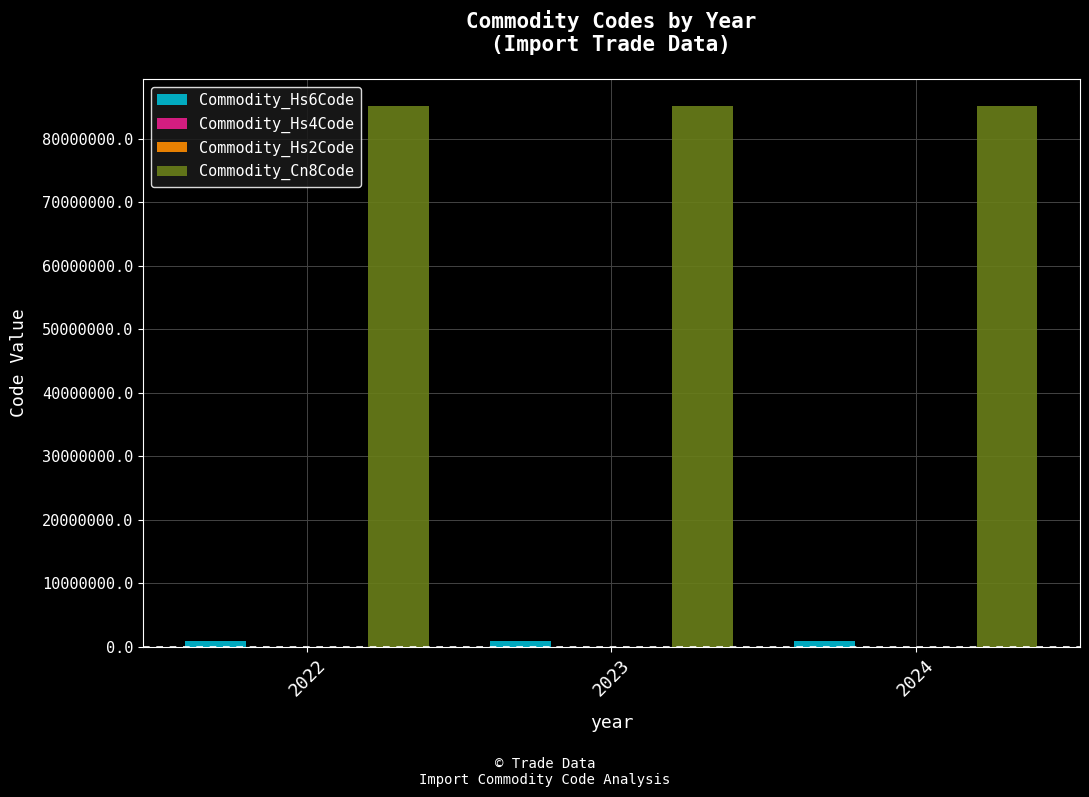

How many distinct data groups are displayed?

4